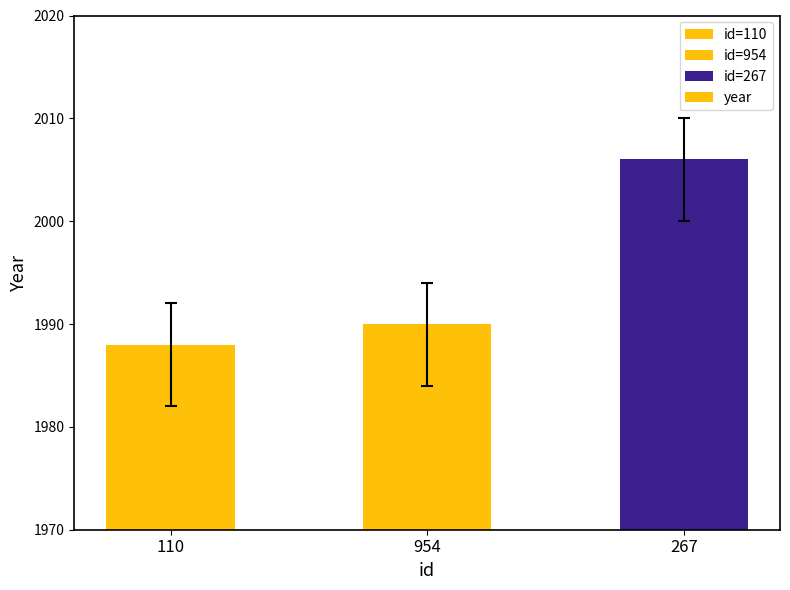

The value at 267 is 611. True or false?

False